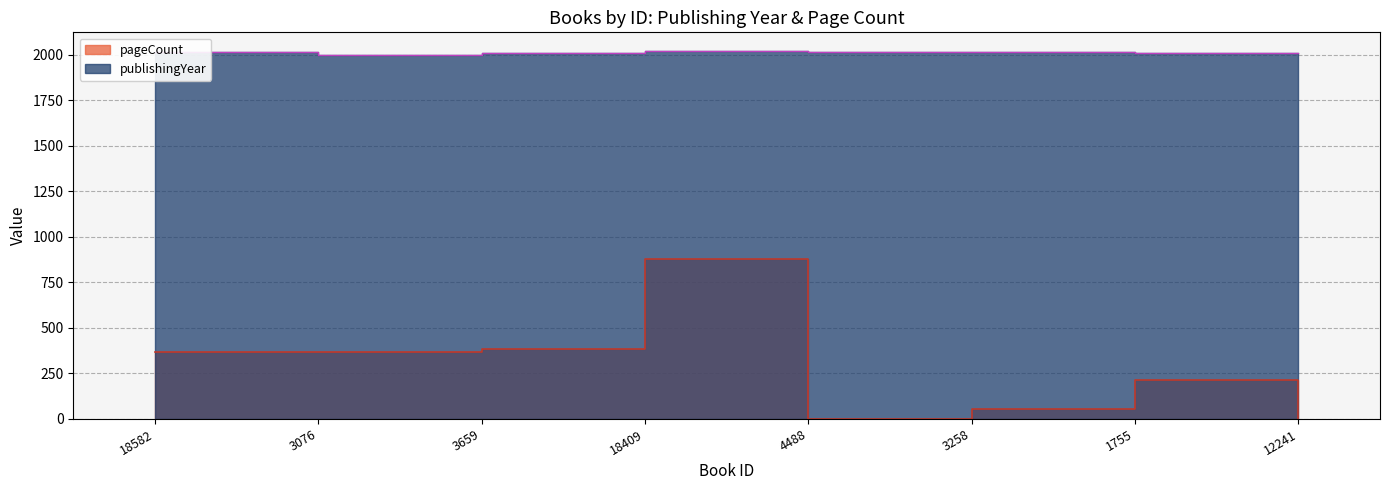

True or false: pageCount and publishingYear cross at least once.

False